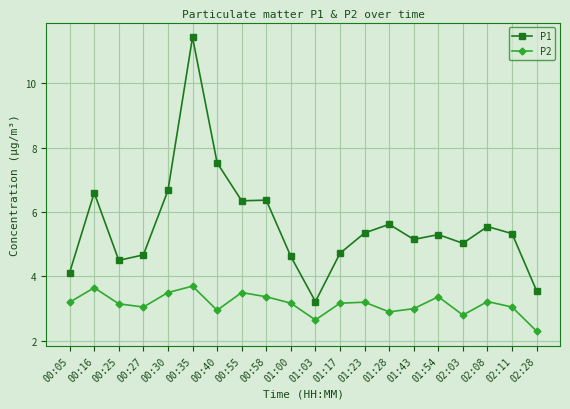

What is the maximum value for P1?

11.4